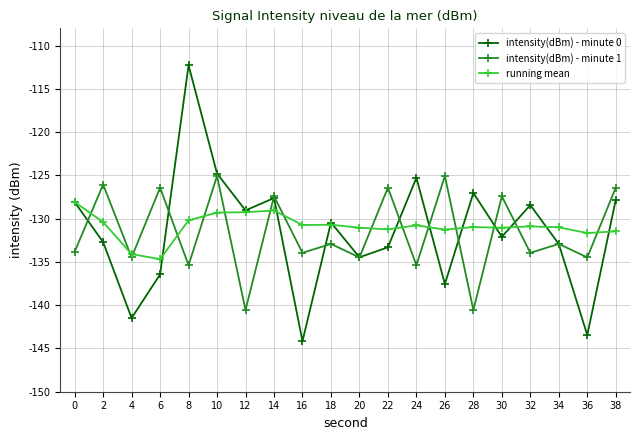

True or false: intensity(dBm) - minute 0 and running mean cross at least once.

True